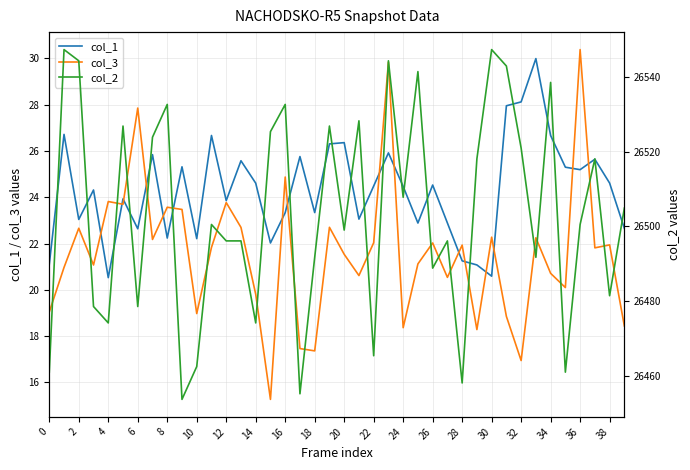

The col_1 series shows 5.9 at 26. True or false?

False